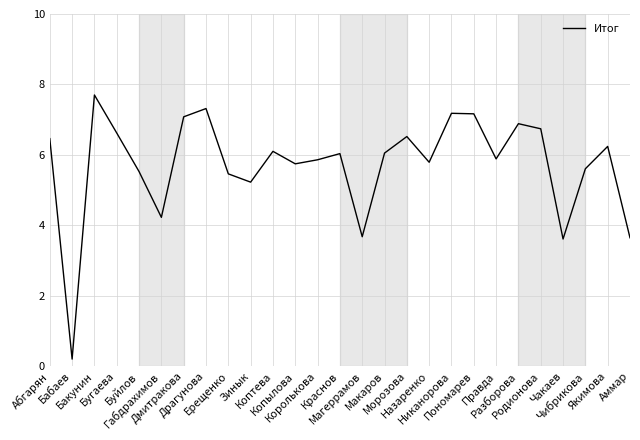

What is the ratio of the value at Родионова to the value at Дмитракова?

1.0